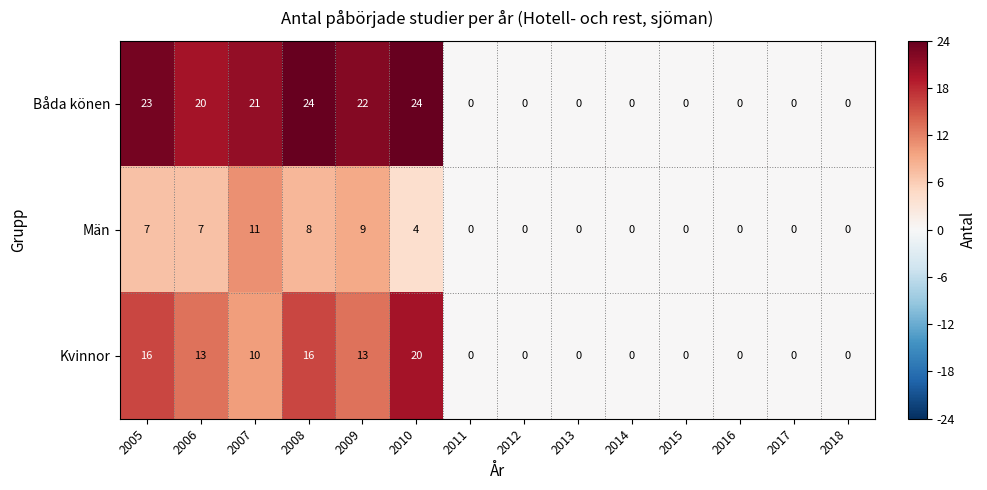

Which series has the largest total across all categories?

Båda könen